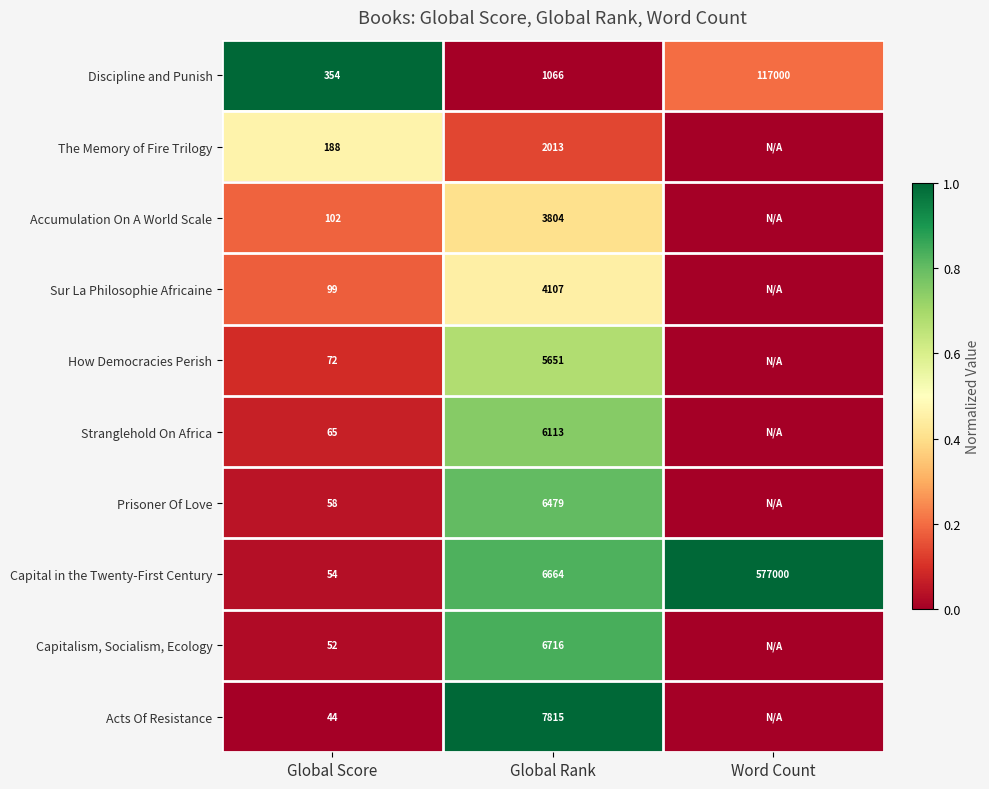

How many distinct data groups are displayed?

10